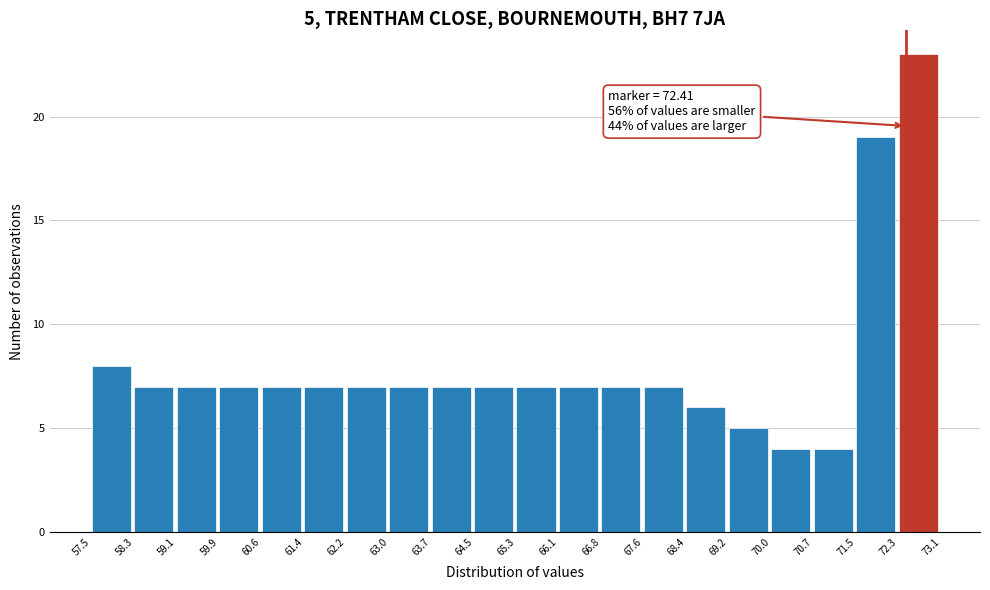

Which range on the x-axis has the tallest bar?

72.3 to 73.1